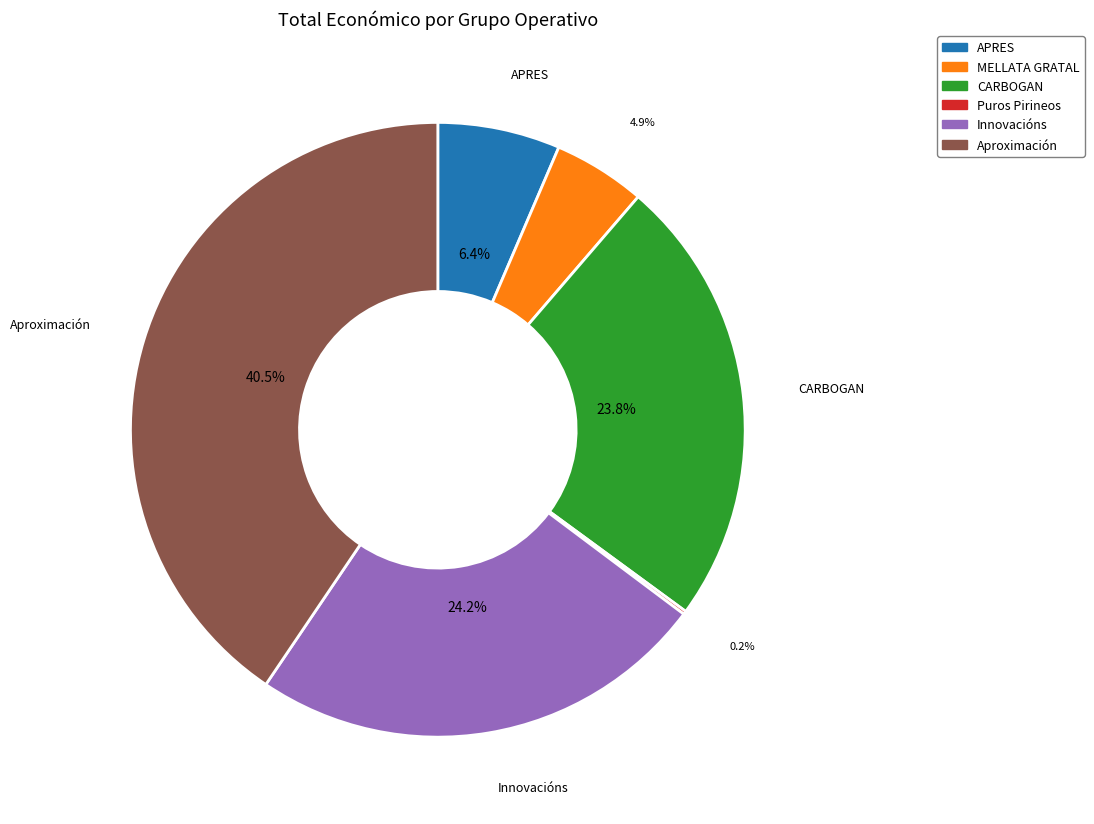

Is there any slice that represents more than half of the pie?

No